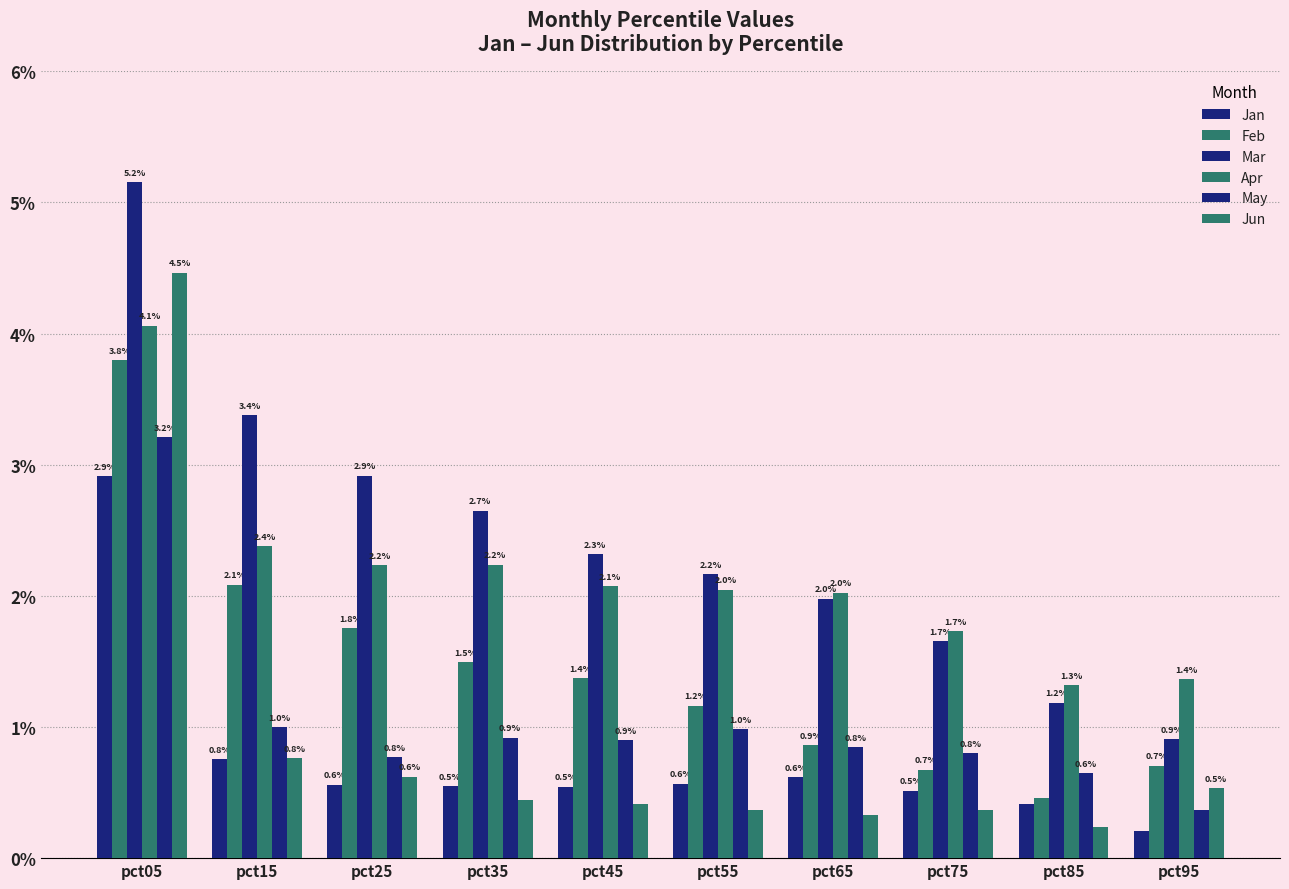

The Apr series shows 2.8 at pct55. True or false?

False